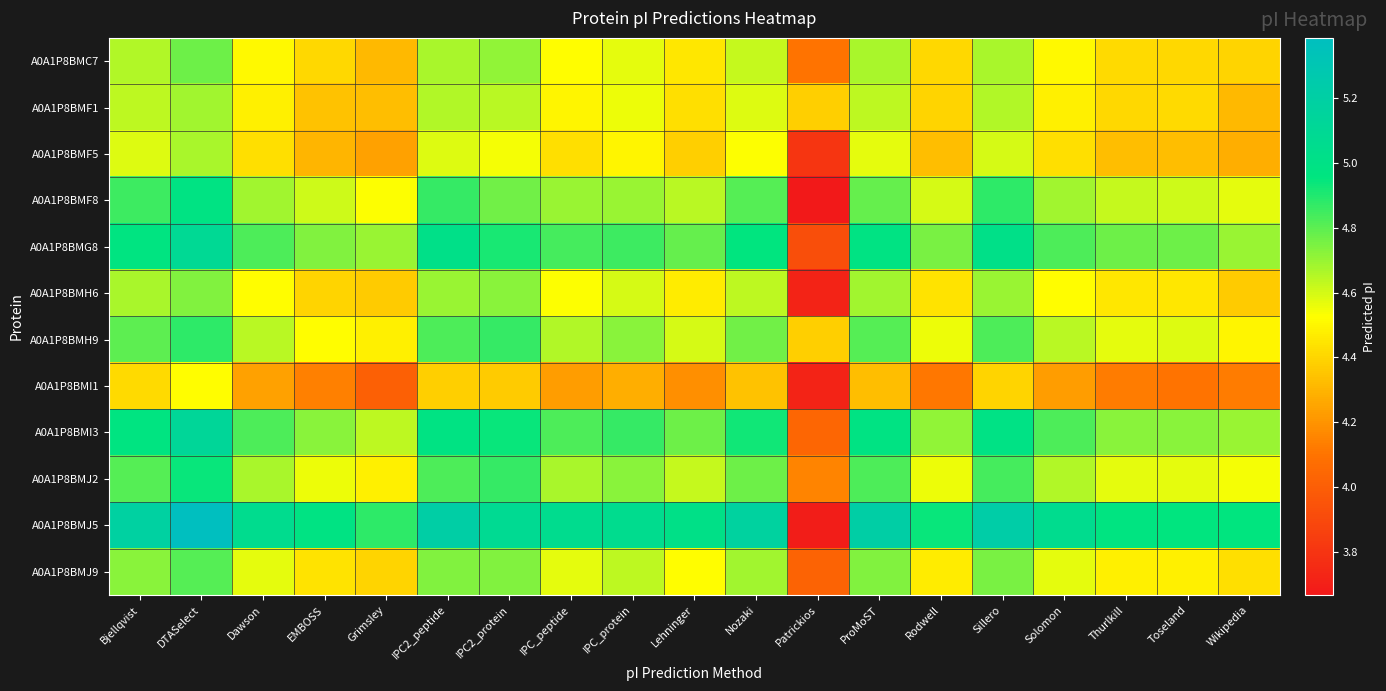

Reading left to right, transcribe all the data shown in this chart.

A0A1P8BMC7: Bjellqvist=4.7	DTASelect=4.8	Dawson=4.5	EMBOSS=4.4	Grimsley=4.3	IPC2_peptide=4.7	IPC2_protein=4.7	IPC_peptide=4.5	IPC_protein=4.6	Lehninger=4.5	Nozaki=4.6	Patrickios=4.1	ProMoST=4.7	Rodwell=4.4	Sillero=4.7	Solomon=4.5	Thurlkill=4.4	Toseland=4.4	Wikipedia=4.4
A0A1P8BMF1: Bjellqvist=4.6	DTASelect=4.7	Dawson=4.5	EMBOSS=4.3	Grimsley=4.3	IPC2_peptide=4.7	IPC2_protein=4.6	IPC_peptide=4.5	IPC_protein=4.6	Lehninger=4.4	Nozaki=4.6	Patrickios=4.4	ProMoST=4.6	Rodwell=4.4	Sillero=4.7	Solomon=4.5	Thurlkill=4.4	Toseland=4.4	Wikipedia=4.3
A0A1P8BMF5: Bjellqvist=4.6	DTASelect=4.7	Dawson=4.4	EMBOSS=4.3	Grimsley=4.2	IPC2_peptide=4.6	IPC2_protein=4.5	IPC_peptide=4.4	IPC_protein=4.5	Lehninger=4.4	Nozaki=4.5	Patrickios=3.8	ProMoST=4.6	Rodwell=4.3	Sillero=4.6	Solomon=4.4	Thurlkill=4.3	Toseland=4.3	Wikipedia=4.3
A0A1P8BMF8: Bjellqvist=4.9	DTASelect=5.0	Dawson=4.7	EMBOSS=4.6	Grimsley=4.5	IPC2_peptide=4.9	IPC2_protein=4.8	IPC_peptide=4.7	IPC_protein=4.7	Lehninger=4.6	Nozaki=4.8	Patrickios=3.7	ProMoST=4.8	Rodwell=4.6	Sillero=4.9	Solomon=4.7	Thurlkill=4.6	Toseland=4.6	Wikipedia=4.6
A0A1P8BMG8: Bjellqvist=5.0	DTASelect=5.1	Dawson=4.8	EMBOSS=4.7	Grimsley=4.7	IPC2_peptide=5.0	IPC2_protein=4.9	IPC_peptide=4.8	IPC_protein=4.9	Lehninger=4.8	Nozaki=5.0	Patrickios=3.9	ProMoST=5.0	Rodwell=4.7	Sillero=5.0	Solomon=4.8	Thurlkill=4.8	Toseland=4.8	Wikipedia=4.7
A0A1P8BMH6: Bjellqvist=4.7	DTASelect=4.7	Dawson=4.5	EMBOSS=4.4	Grimsley=4.4	IPC2_peptide=4.7	IPC2_protein=4.7	IPC_peptide=4.5	IPC_protein=4.6	Lehninger=4.5	Nozaki=4.6	Patrickios=3.7	ProMoST=4.7	Rodwell=4.4	Sillero=4.7	Solomon=4.5	Thurlkill=4.5	Toseland=4.5	Wikipedia=4.4
A0A1P8BMH9: Bjellqvist=4.8	DTASelect=4.9	Dawson=4.6	EMBOSS=4.5	Grimsley=4.5	IPC2_peptide=4.8	IPC2_protein=4.9	IPC_peptide=4.7	IPC_protein=4.7	Lehninger=4.6	Nozaki=4.8	Patrickios=4.4	ProMoST=4.8	Rodwell=4.6	Sillero=4.8	Solomon=4.6	Thurlkill=4.6	Toseland=4.6	Wikipedia=4.5
A0A1P8BMI1: Bjellqvist=4.4	DTASelect=4.5	Dawson=4.2	EMBOSS=4.1	Grimsley=4.0	IPC2_peptide=4.4	IPC2_protein=4.4	IPC_peptide=4.2	IPC_protein=4.3	Lehninger=4.2	Nozaki=4.3	Patrickios=3.7	ProMoST=4.3	Rodwell=4.1	Sillero=4.4	Solomon=4.2	Thurlkill=4.1	Toseland=4.1	Wikipedia=4.1
A0A1P8BMI3: Bjellqvist=5.0	DTASelect=5.1	Dawson=4.8	EMBOSS=4.7	Grimsley=4.6	IPC2_peptide=5.0	IPC2_protein=4.9	IPC_peptide=4.8	IPC_protein=4.9	Lehninger=4.8	Nozaki=4.9	Patrickios=4.0	ProMoST=5.0	Rodwell=4.7	Sillero=5.0	Solomon=4.8	Thurlkill=4.7	Toseland=4.7	Wikipedia=4.7
A0A1P8BMJ2: Bjellqvist=4.8	DTASelect=4.9	Dawson=4.7	EMBOSS=4.6	Grimsley=4.5	IPC2_peptide=4.8	IPC2_protein=4.9	IPC_peptide=4.7	IPC_protein=4.7	Lehninger=4.6	Nozaki=4.8	Patrickios=4.2	ProMoST=4.8	Rodwell=4.6	Sillero=4.8	Solomon=4.7	Thurlkill=4.6	Toseland=4.6	Wikipedia=4.5
A0A1P8BMJ5: Bjellqvist=5.2	DTASelect=5.4	Dawson=5.1	EMBOSS=5.0	Grimsley=4.9	IPC2_peptide=5.2	IPC2_protein=5.1	IPC_peptide=5.1	IPC_protein=5.1	Lehninger=5.0	Nozaki=5.2	Patrickios=3.7	ProMoST=5.2	Rodwell=4.9	Sillero=5.2	Solomon=5.1	Thurlkill=5.0	Toseland=5.0	Wikipedia=5.0
A0A1P8BMJ9: Bjellqvist=4.7	DTASelect=4.8	Dawson=4.6	EMBOSS=4.4	Grimsley=4.4	IPC2_peptide=4.7	IPC2_protein=4.7	IPC_peptide=4.6	IPC_protein=4.6	Lehninger=4.5	Nozaki=4.7	Patrickios=4.0	ProMoST=4.7	Rodwell=4.5	Sillero=4.7	Solomon=4.6	Thurlkill=4.5	Toseland=4.5	Wikipedia=4.4